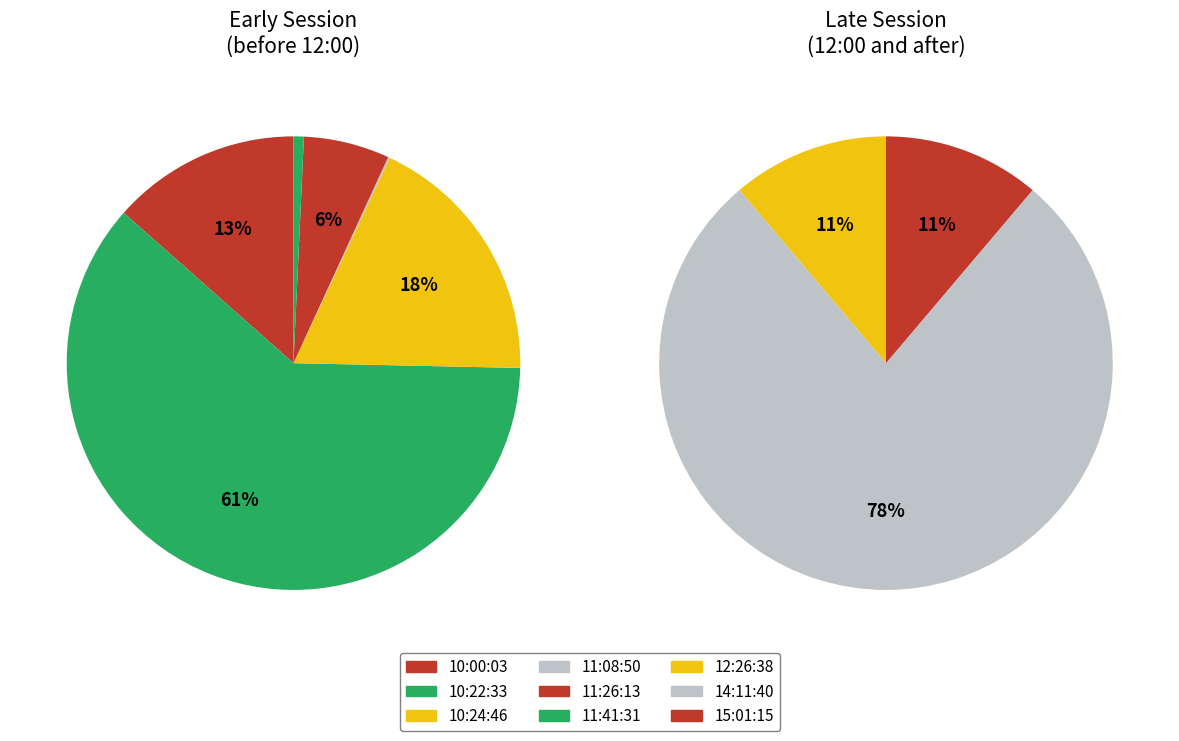

Which has a higher value, 10:00:03 or 11:08:50?

10:00:03